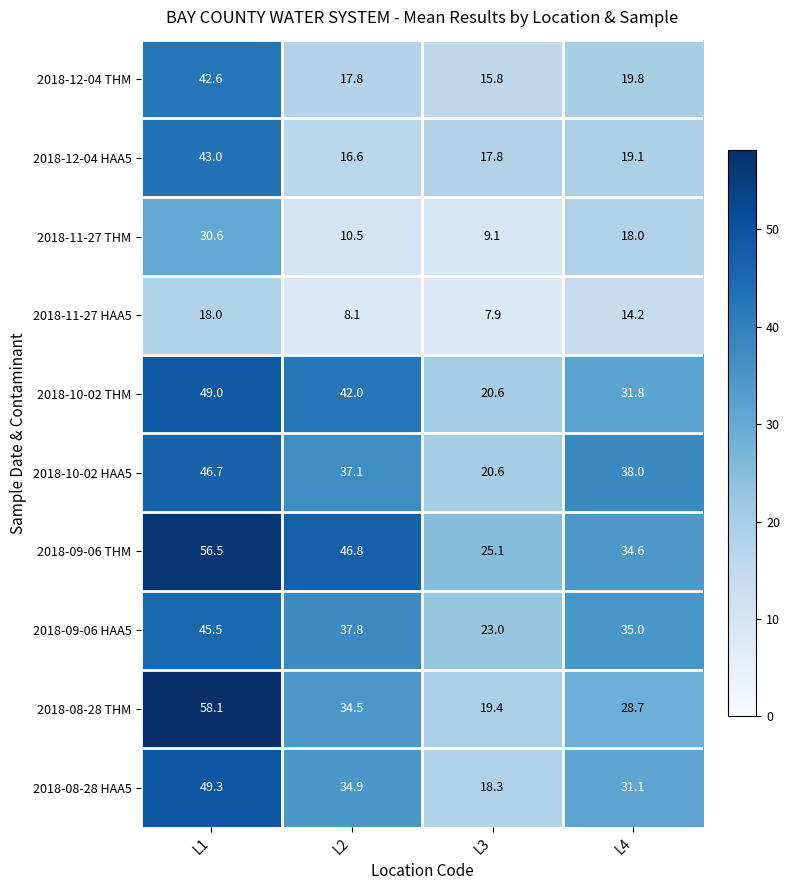

Is it true that 2018-11-27 HAA5 equals 7.9 at L3?

True